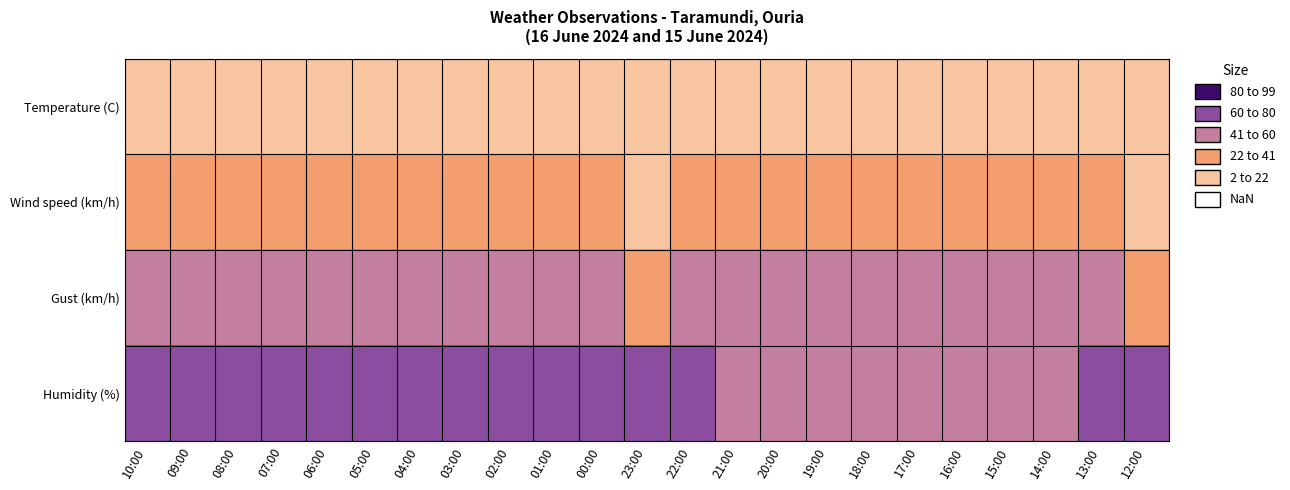

How many series are shown in this chart?

4